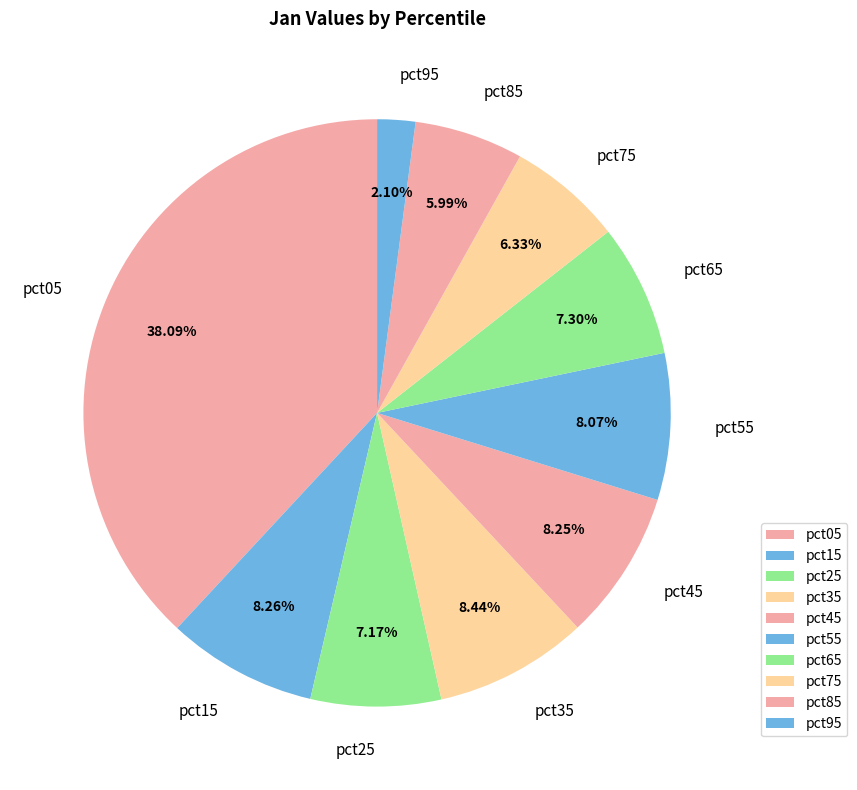

What portion of the pie excludes pct35?

91.6%